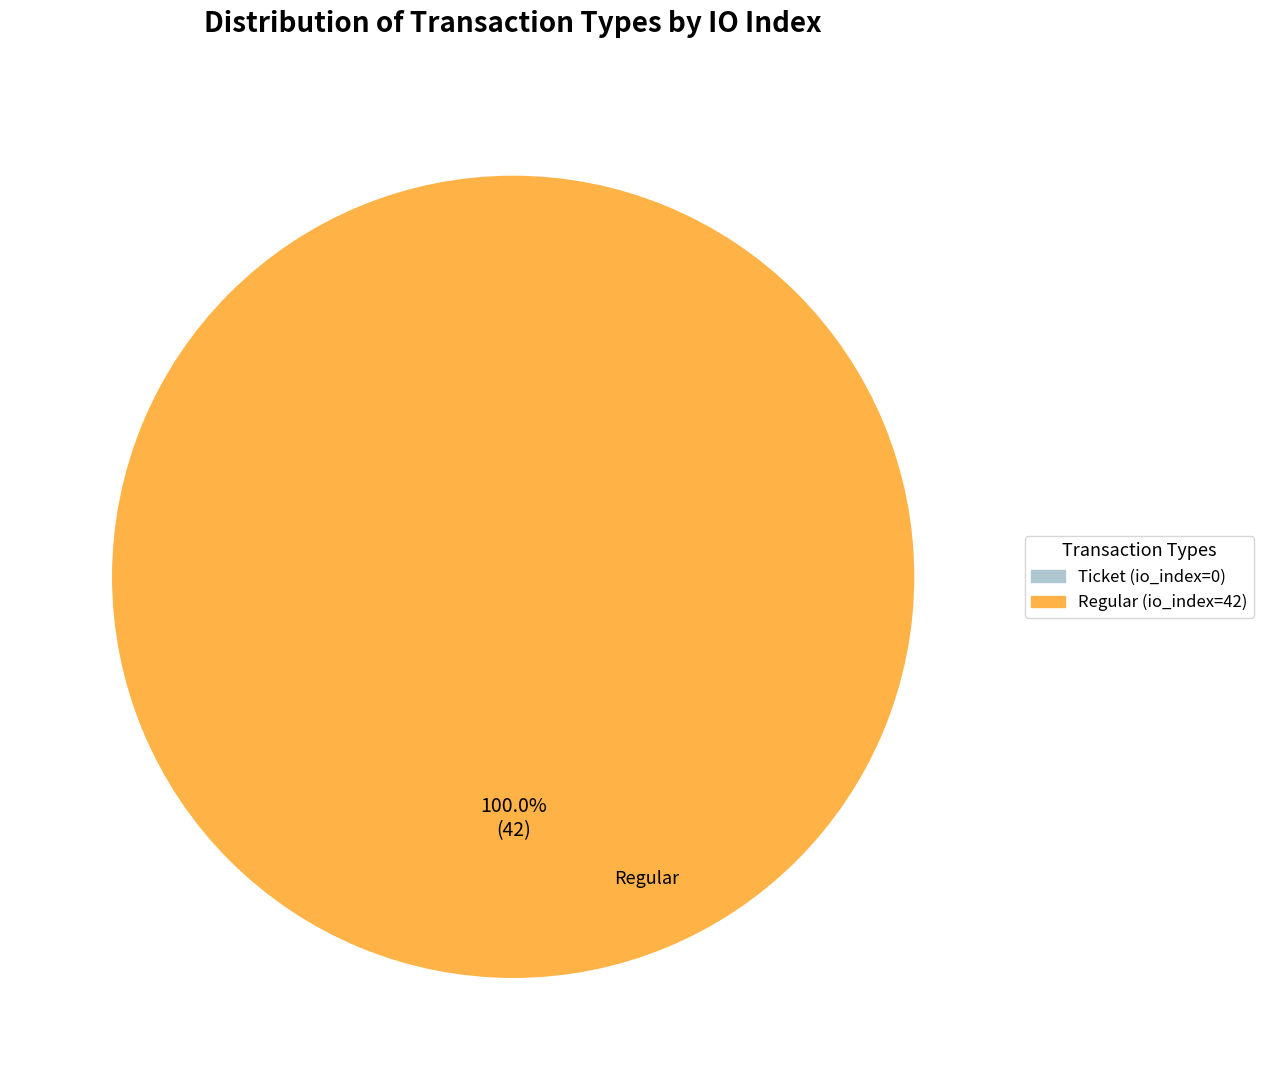

Is there any slice that represents more than half of the pie?

Yes